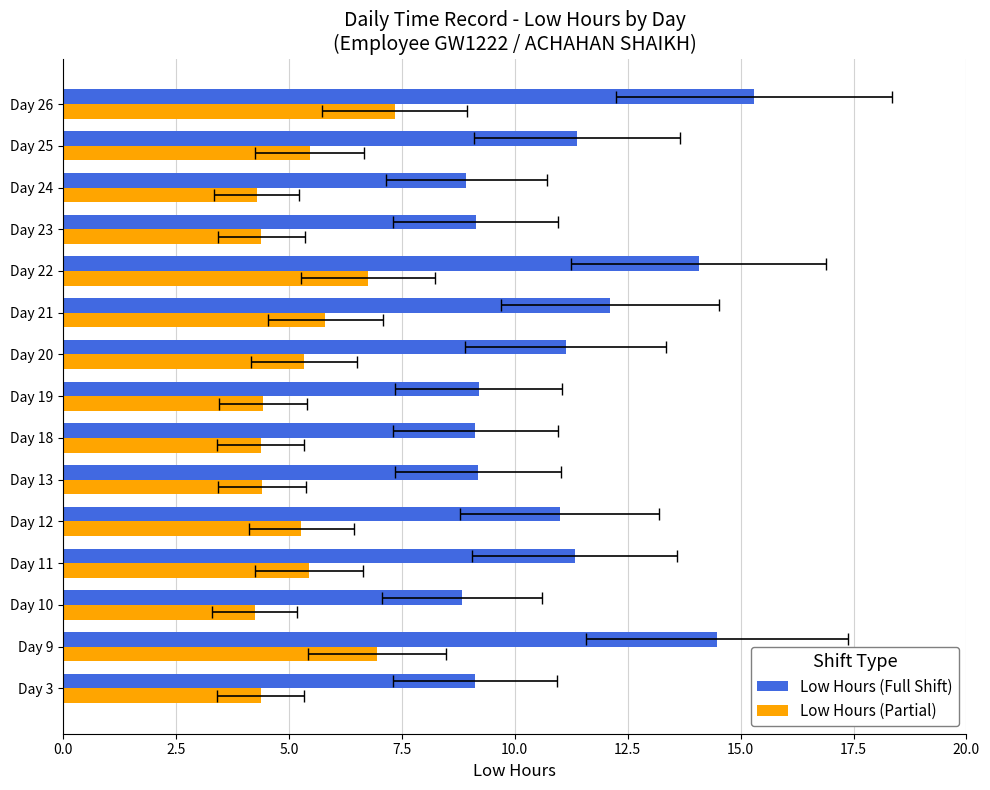

What position from the left is 12?

13